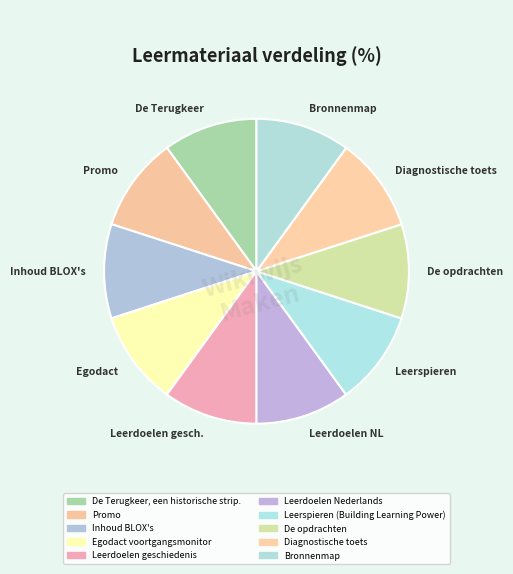

What is the ratio of the value at De Terugkeer to the value at Egodact?

1.0